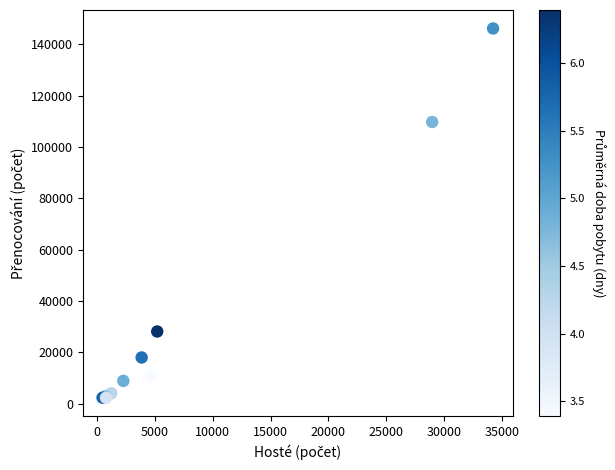

What Y value in the scatter plot is closest to 74239?

109700